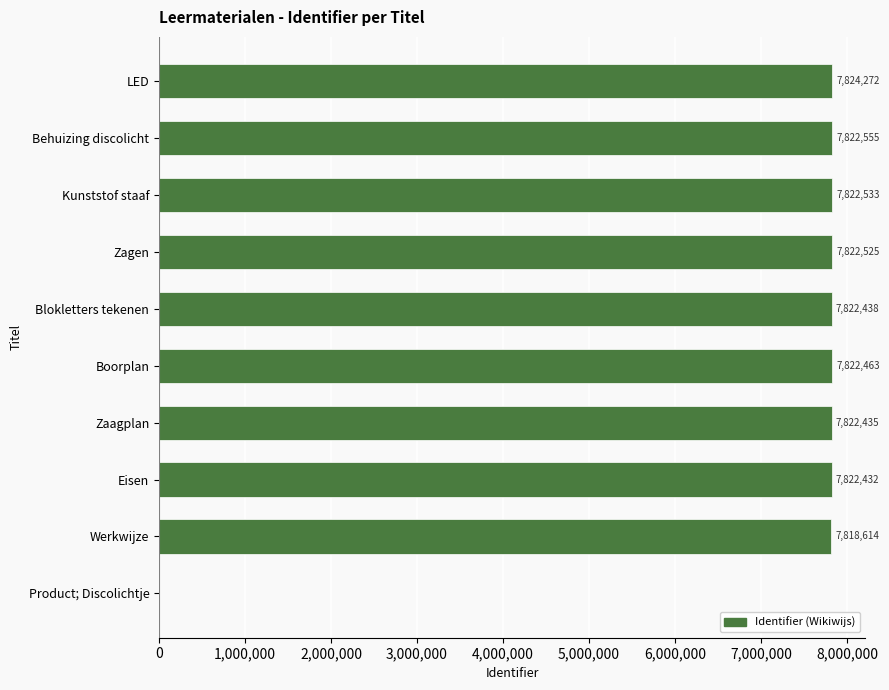

How many values are above zero?

9